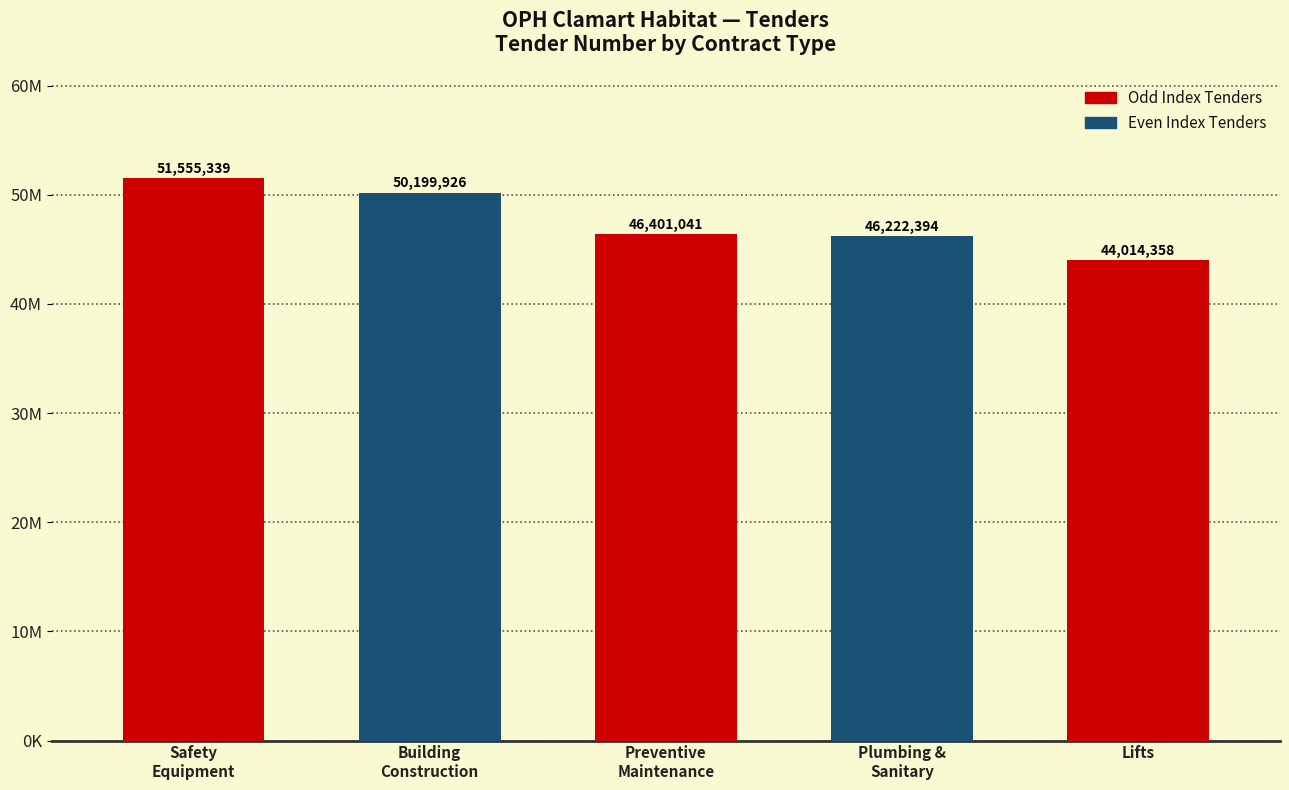

What is the average value?

47678612